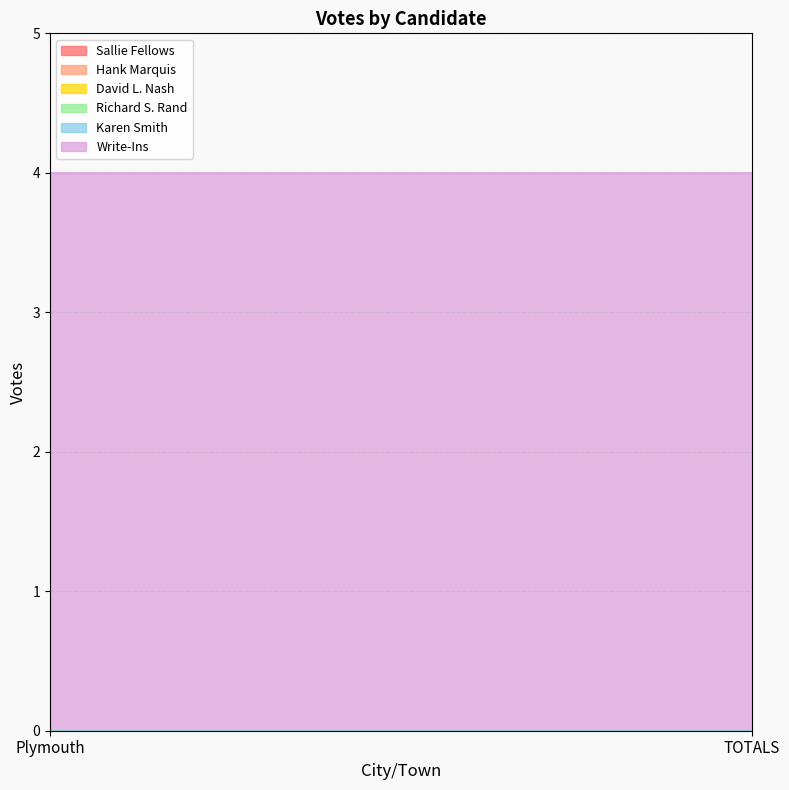

Reading left to right, list all the values displayed in this chart.

Sallie Fellows: Plymouth=0	TOTALS=0
Hank Marquis: Plymouth=0	TOTALS=0
David L. Nash: Plymouth=0	TOTALS=0
Richard S. Rand: Plymouth=0	TOTALS=0
Karen Smith: Plymouth=0	TOTALS=0
Write-Ins: Plymouth=4	TOTALS=4